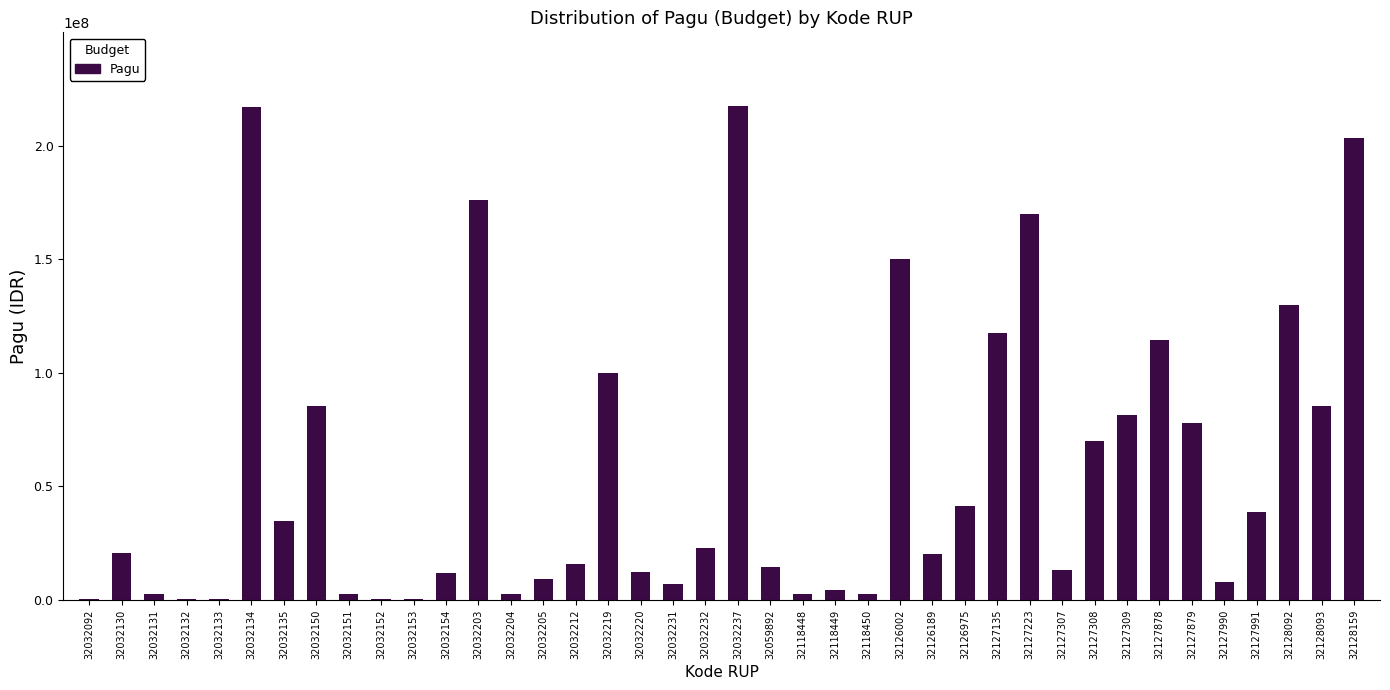

What is the sum of all values?

2286577952